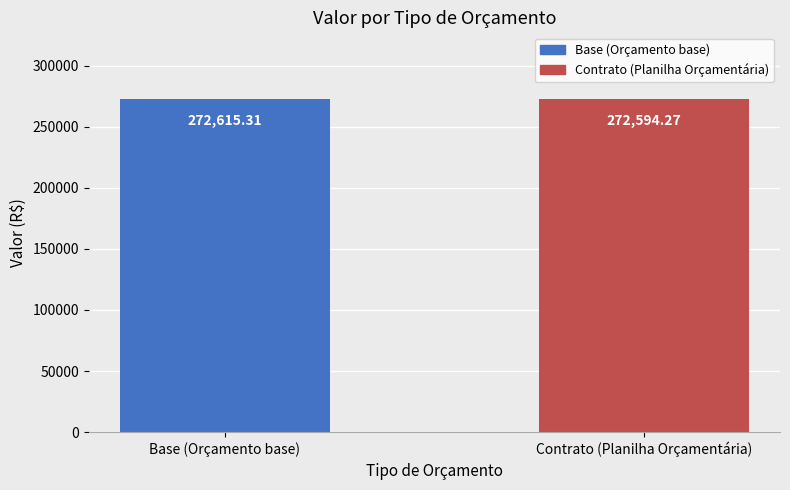

Between Base (Orçamento base) and Contrato (Planilha Orçamentária), which is larger?

Base (Orçamento base)